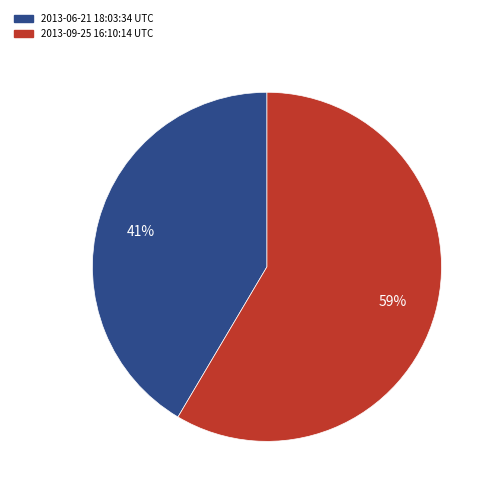

Combined, do 2013-09-25 16:10:14 UTC and 2013-06-21 18:03:34 UTC account for over 50%?

Yes